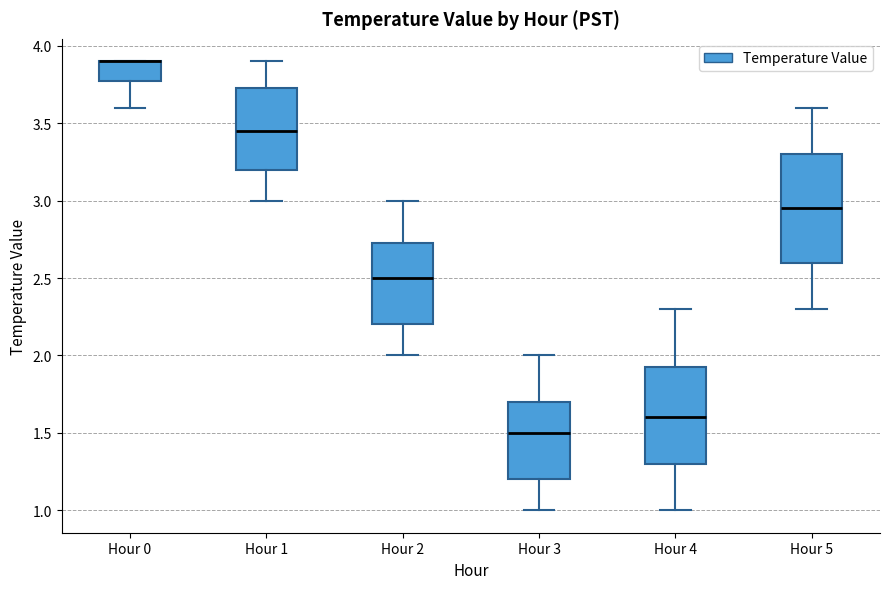

Reading left to right, read every box against the y-axis: the position of its median line, the range the box covers, and the ends of its whiskers. The values are not printed on the chart, so give them approximately, as read against the axis.

Hour 0: median 3.90 (drawn on the box's upper edge), box 3.80 to 3.90, whiskers 3.60 to 3.90
Hour 1: median 3.45, box 3.20 to 3.75, whiskers 3.00 to 3.90
Hour 2: median 2.50, box 2.20 to 2.75, whiskers 2.00 to 3.00
Hour 3: median 1.50, box 1.20 to 1.70, whiskers 1.00 to 2.00
Hour 4: median 1.60, box 1.30 to 1.95, whiskers 1.00 to 2.30
Hour 5: median 2.95, box 2.60 to 3.30, whiskers 2.30 to 3.60